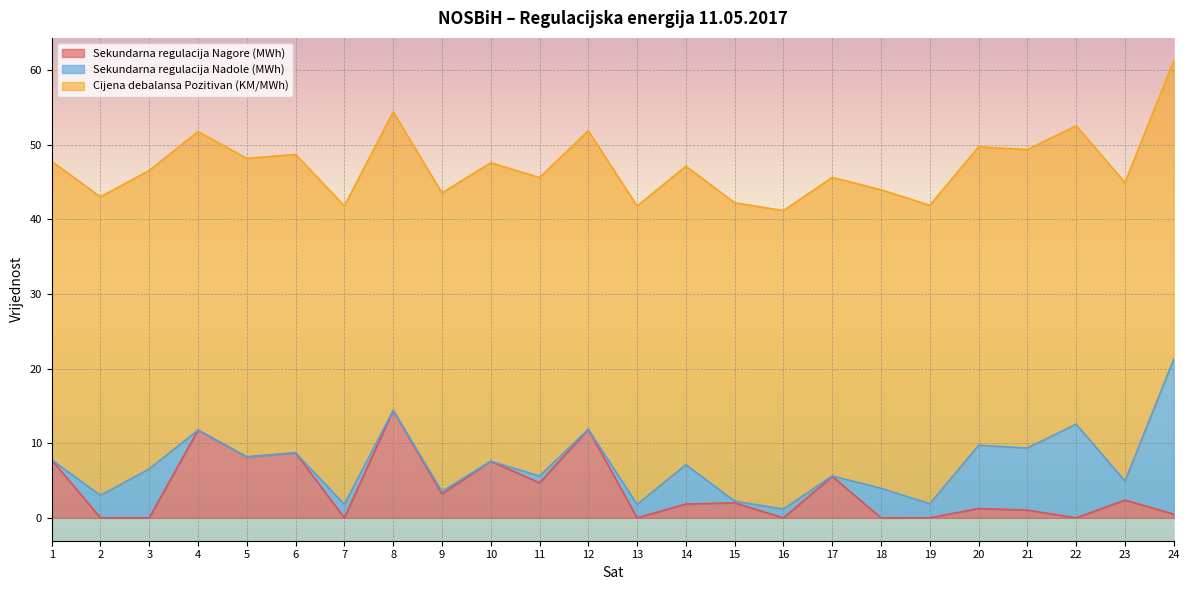

Between 7 and 18, which is larger?

7